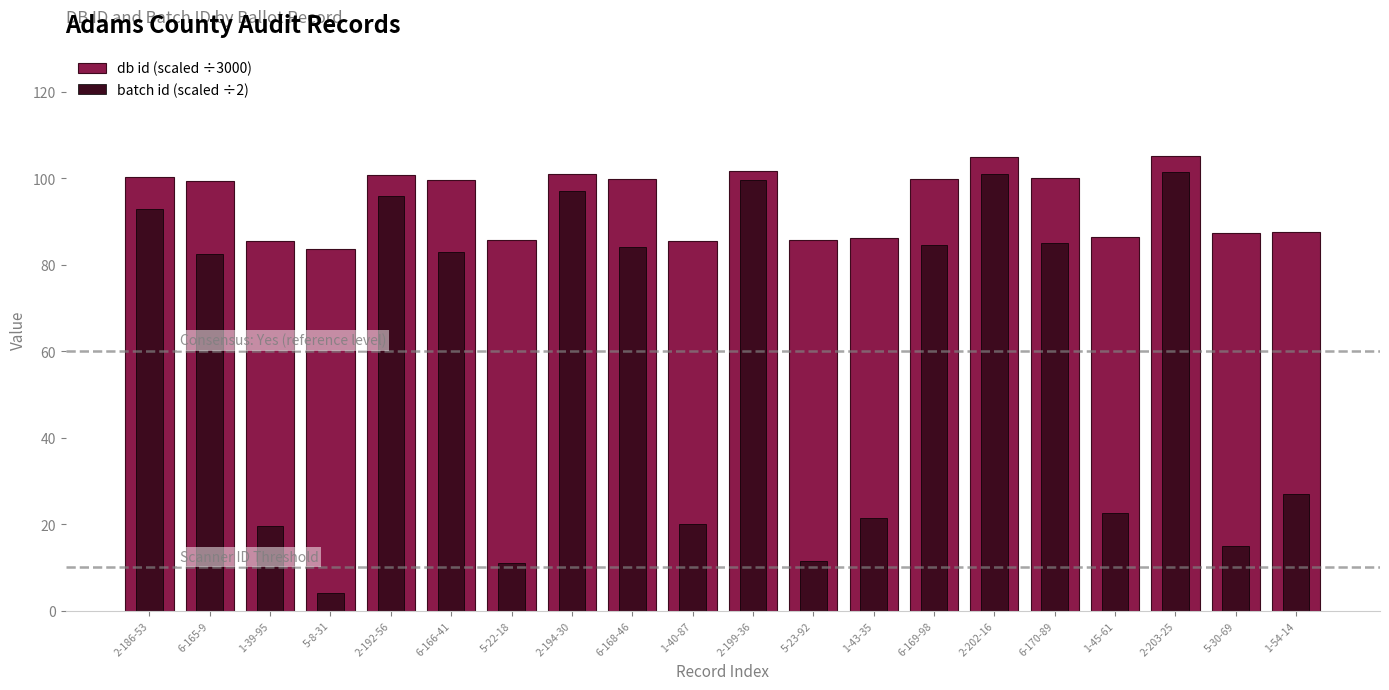

Where does the batch id (scaled ÷2) series first go above 83?

2-186-53